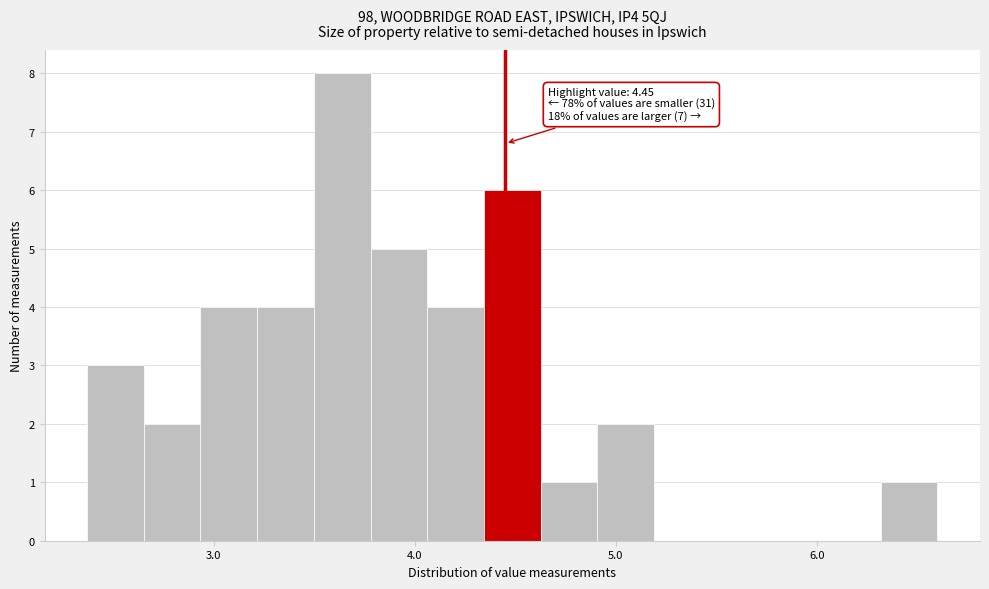

Around what value on the x-axis is the tallest bar? Give the approximate position of its centre, as read against the axis.

3.6